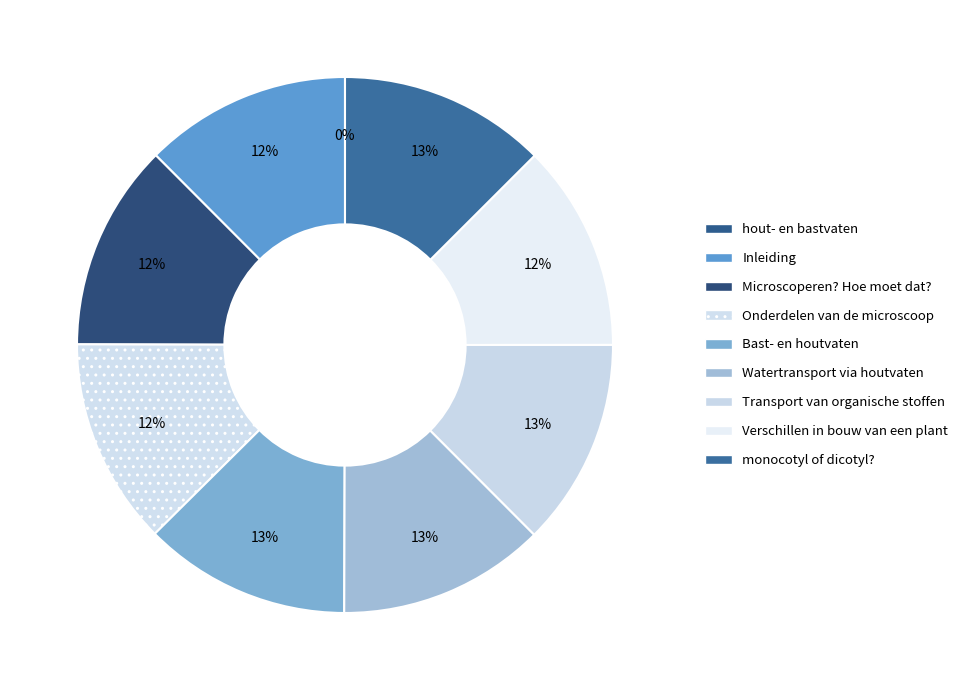

Count the number of slices in the pie.

9